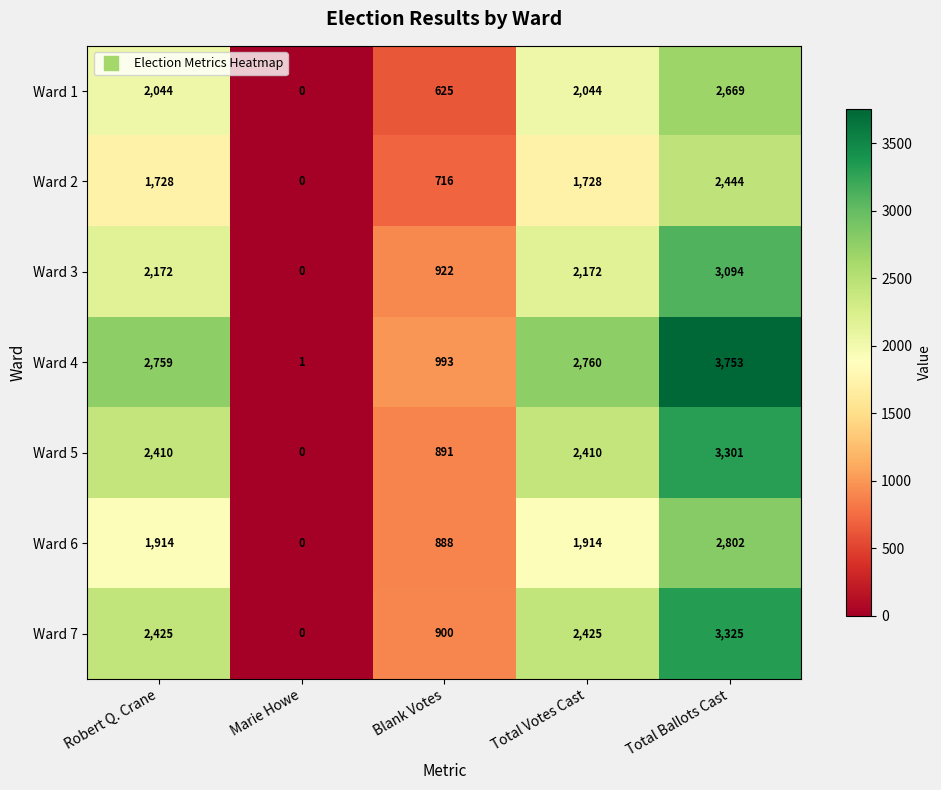

At how many categories does at least one series exceed 693?

4